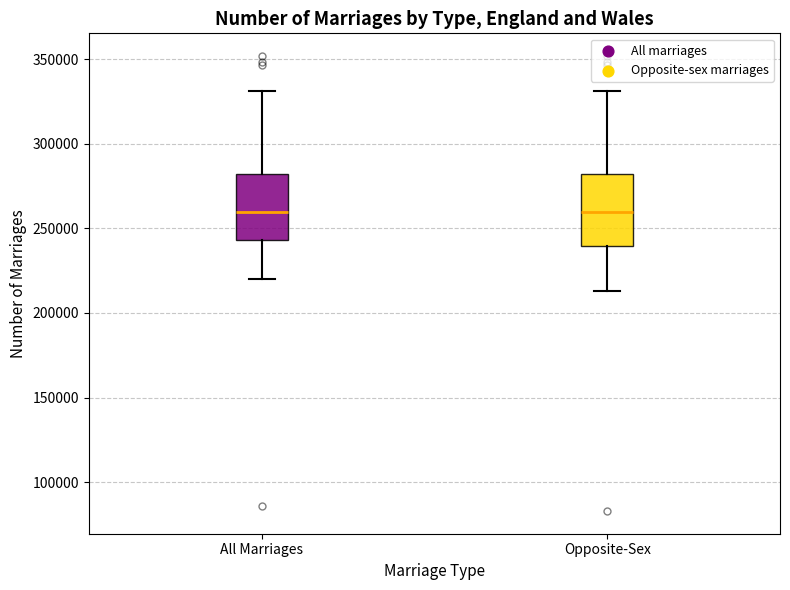

Reading left to right, transcribe this box plot: for each box, give where its median line is, the range the box spans, and where its two whiskers end, as read against the y-axis. The values are not printed on the chart, so give them approximately, as read against the axis.

All Marriages: median 260000, box 245000 to 280000, whiskers 220000 to 330000
Opposite-Sex: median 260000, box 240000 to 280000, whiskers 215000 to 330000